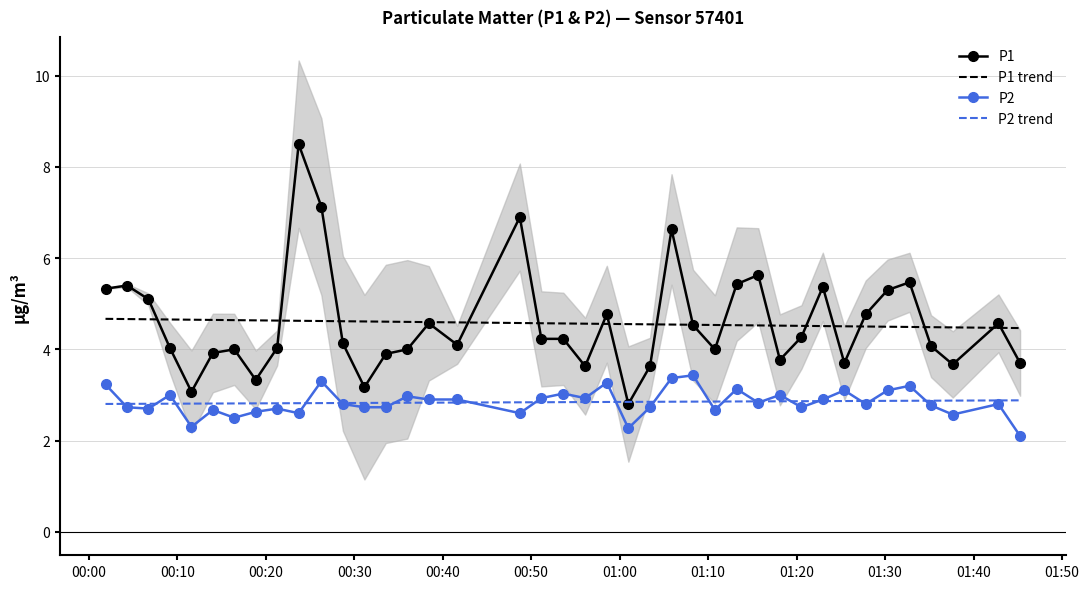

After their last crossing, which series has the higher values: P1 or P2 trend?

P1